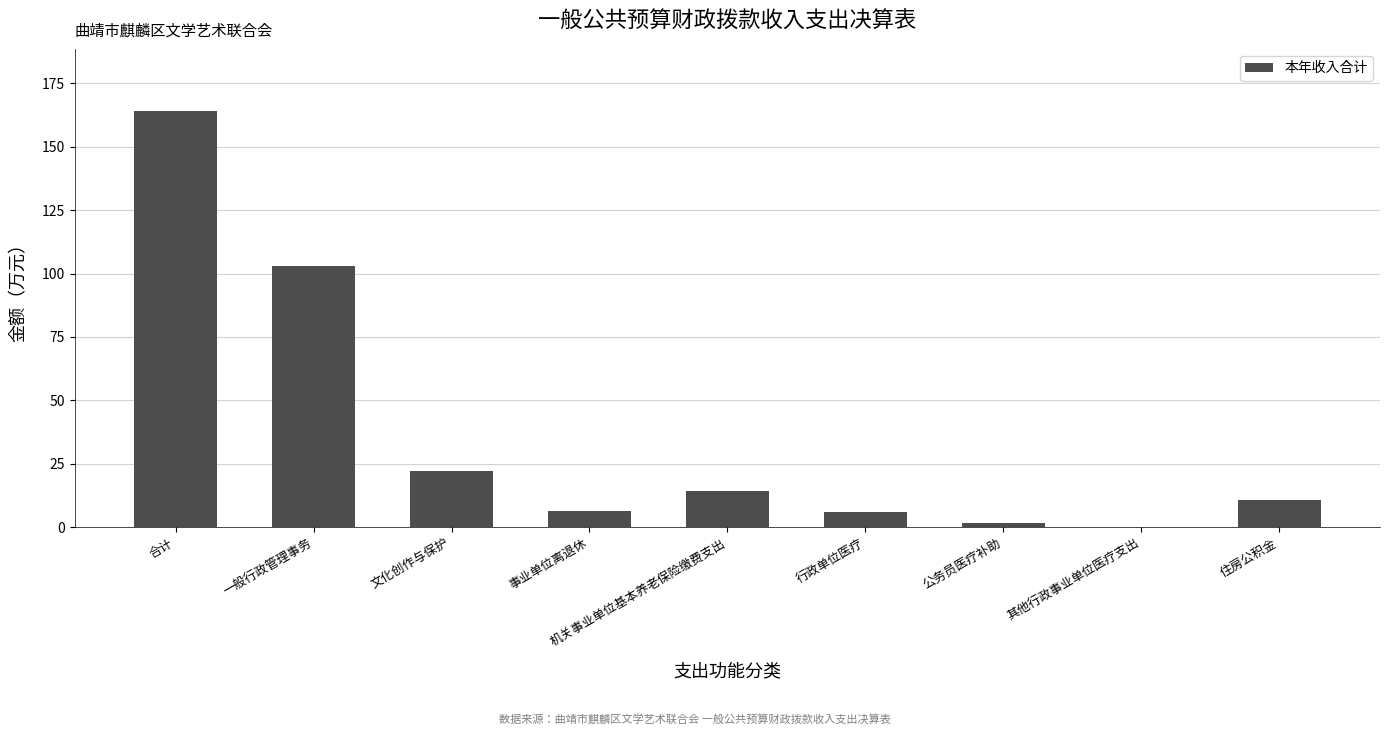

What is the change in value from 一般行政管理事务 to 公务员医疗补助?

-101.2